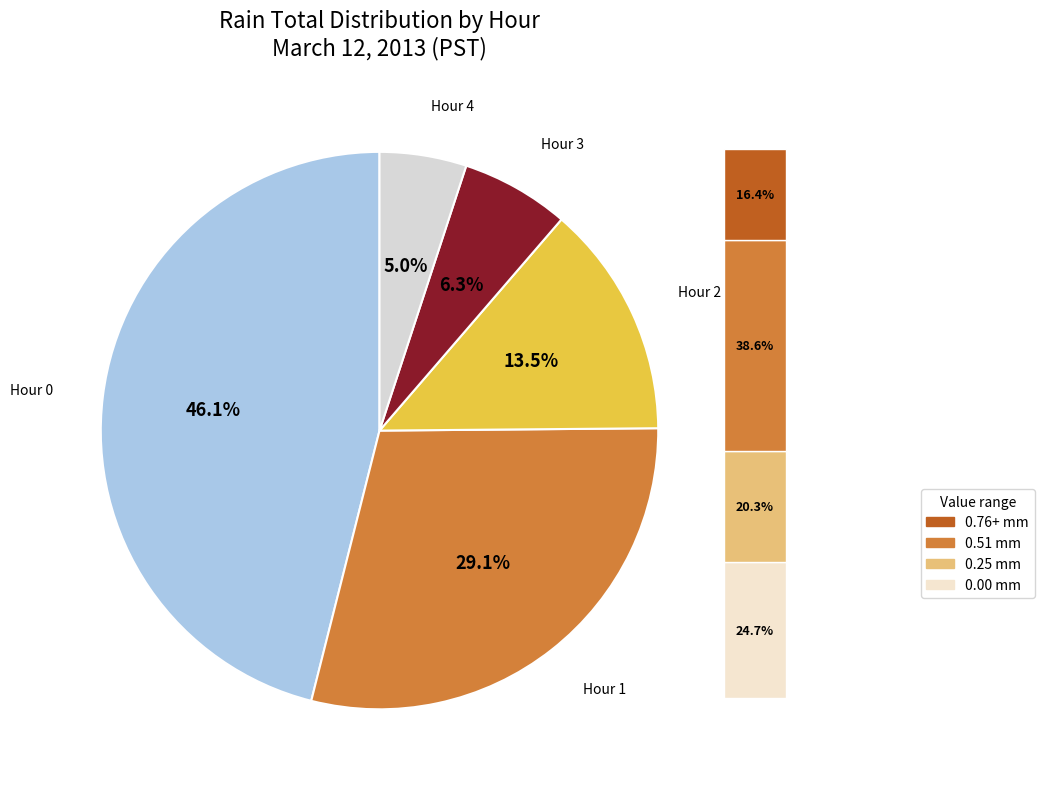

To the nearest percent, what is the combined percentage of Hour 2 and Hour 3?

20%